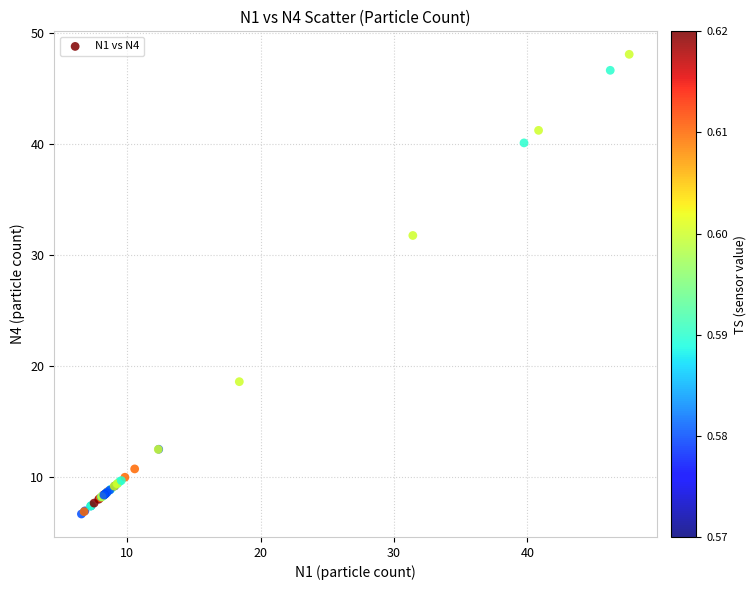

What Y value in the scatter plot is closest to 27?

31.7